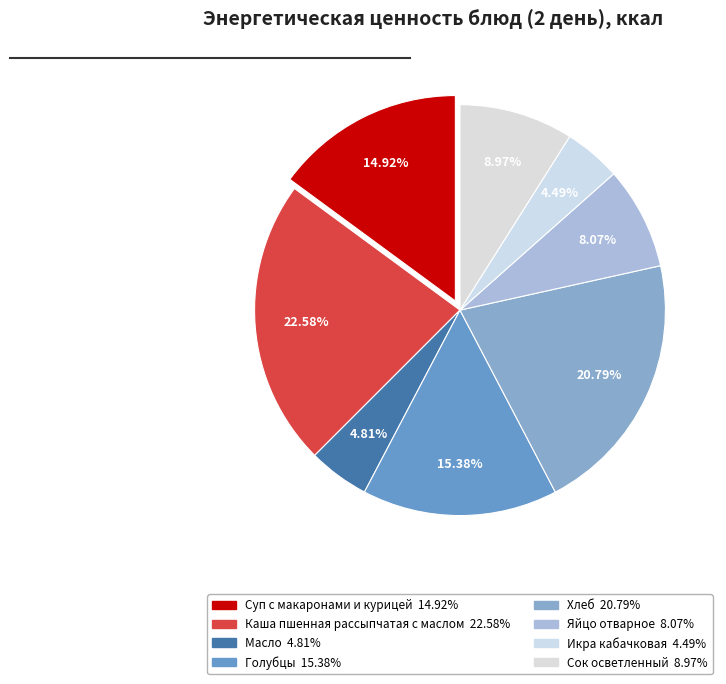

How many segments does this pie chart have?

8